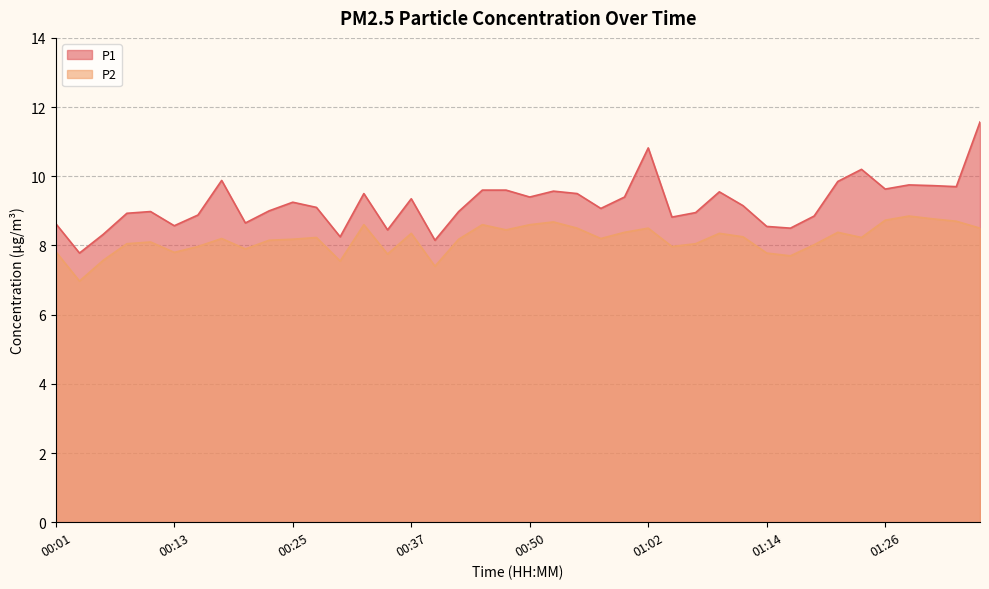

What position from the left is 01:12?

30